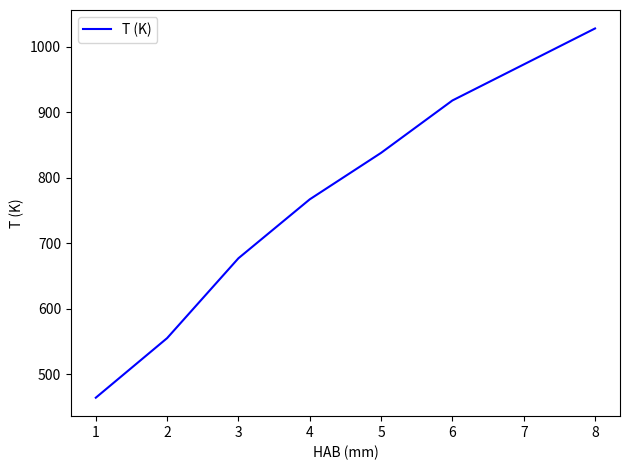

What is the ratio of the value at 1 to the value at 6?

0.5